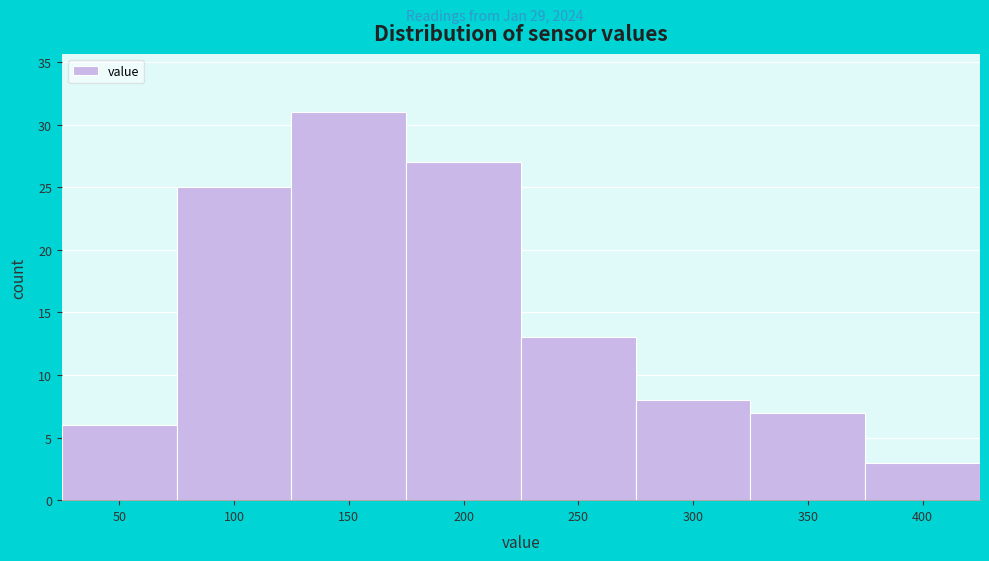

Reading left to right, what are all the values shown in this chart?

6	25	31	27	13	8	7	3